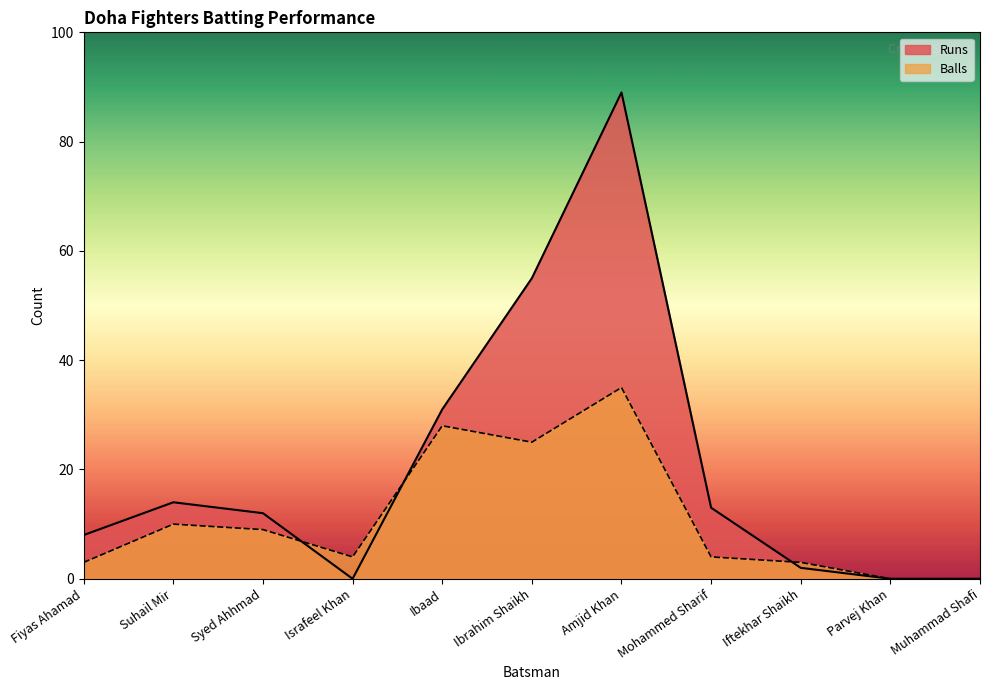

Is it true that Runs equals 8 at Fiyas Ahamad?

True